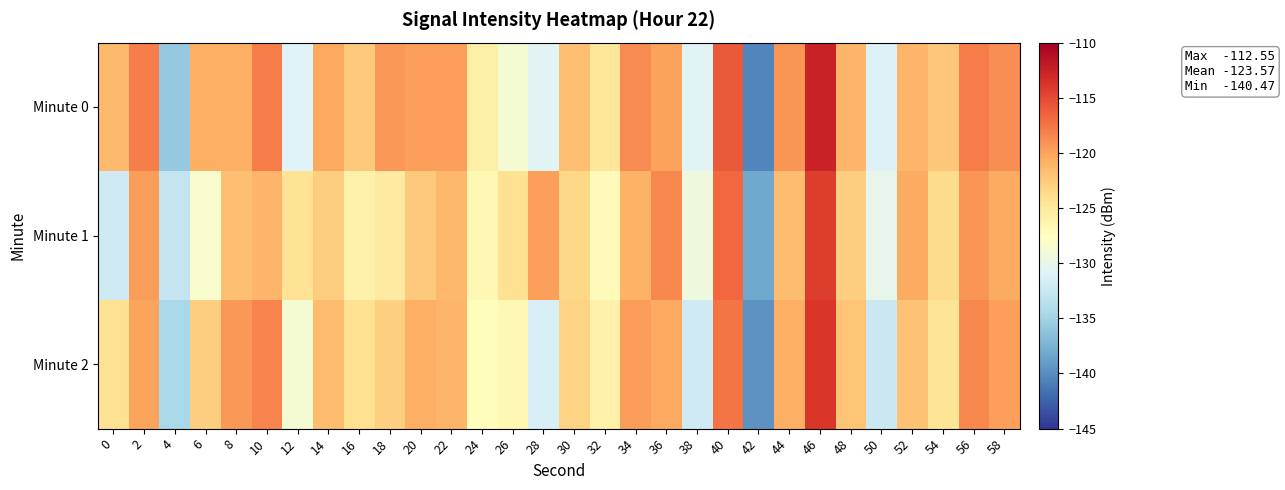

Which has a higher value, 48 or 10?

10